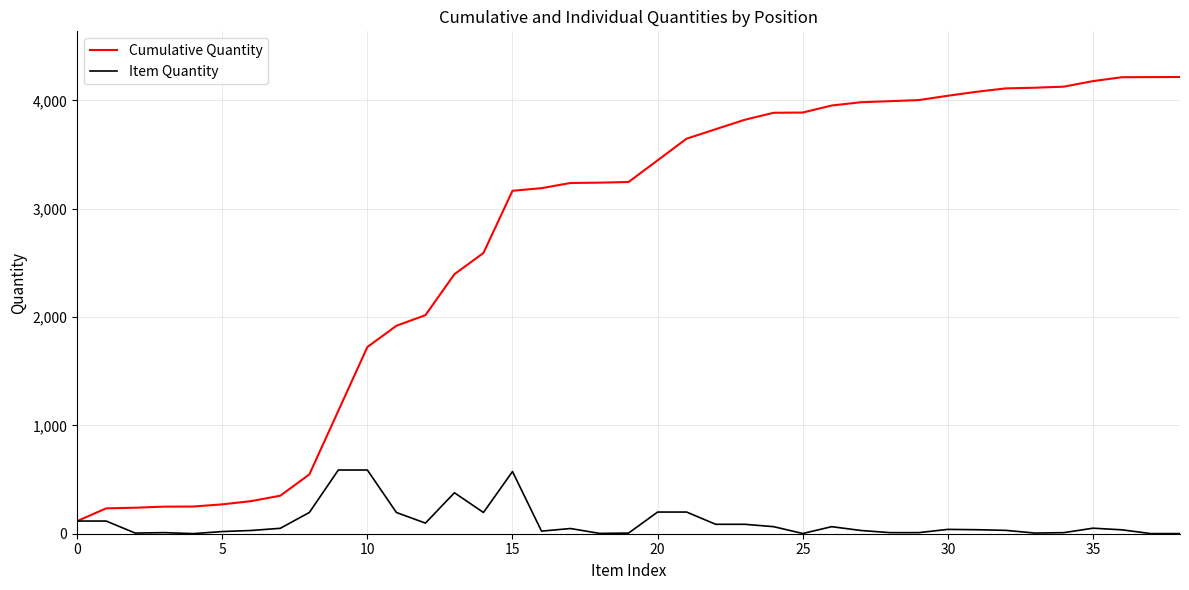

Rank the series by their average value, from lowest to highest.

Item Quantity, Cumulative Quantity